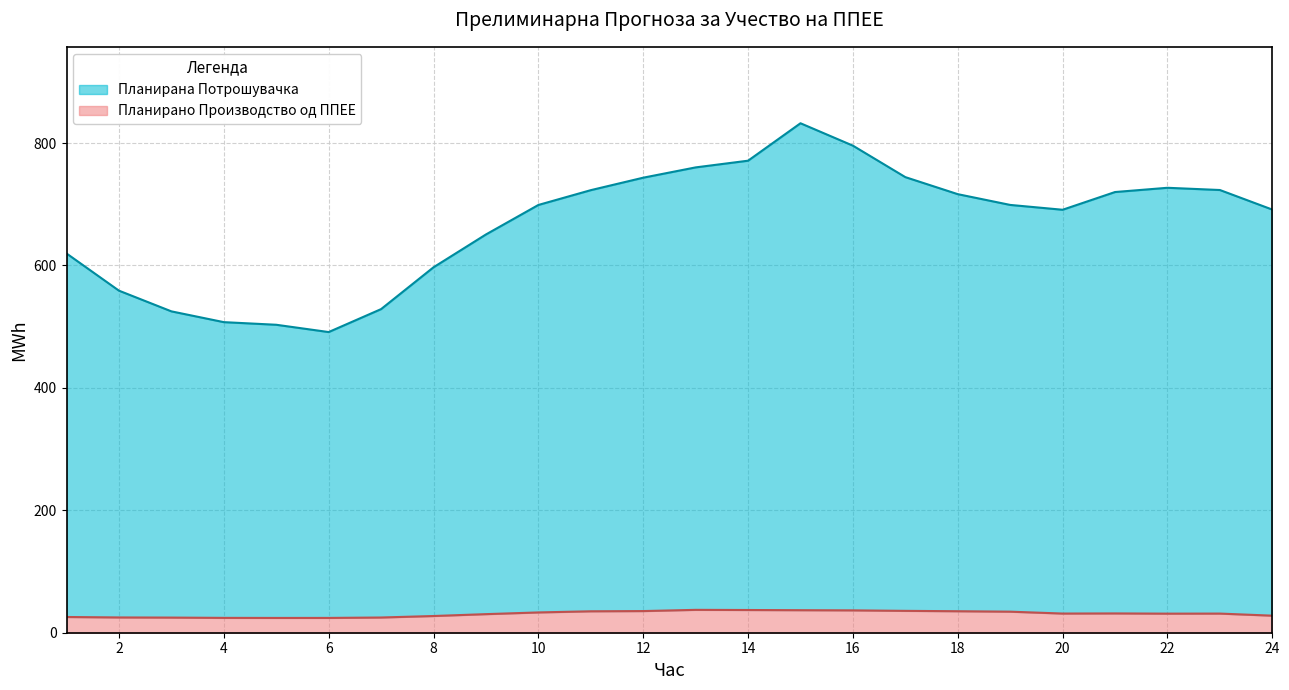

How many series are shown in this chart?

2